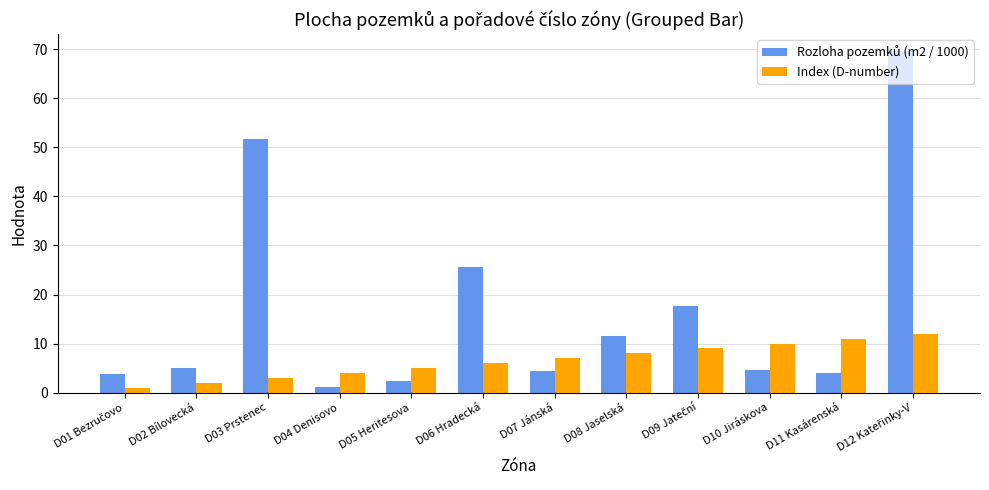

What position from the left is D02 Bílovecká?

2